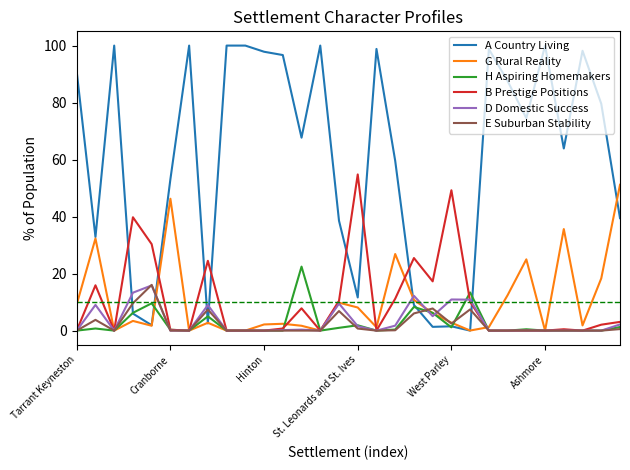

Does the chart display data point markers on the line(s)?

No